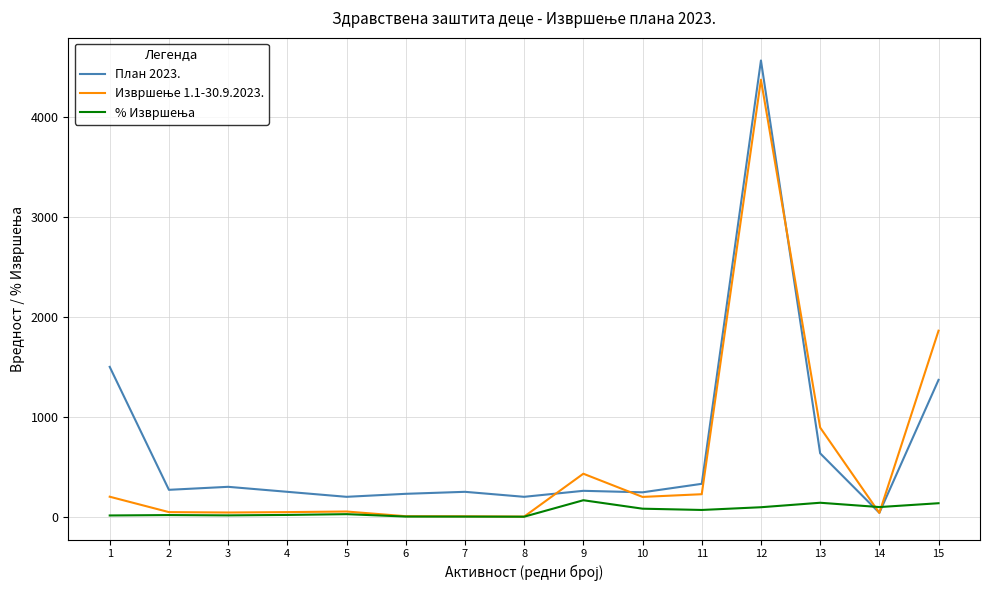

What is the maximum value shown in the chart?

4565.0